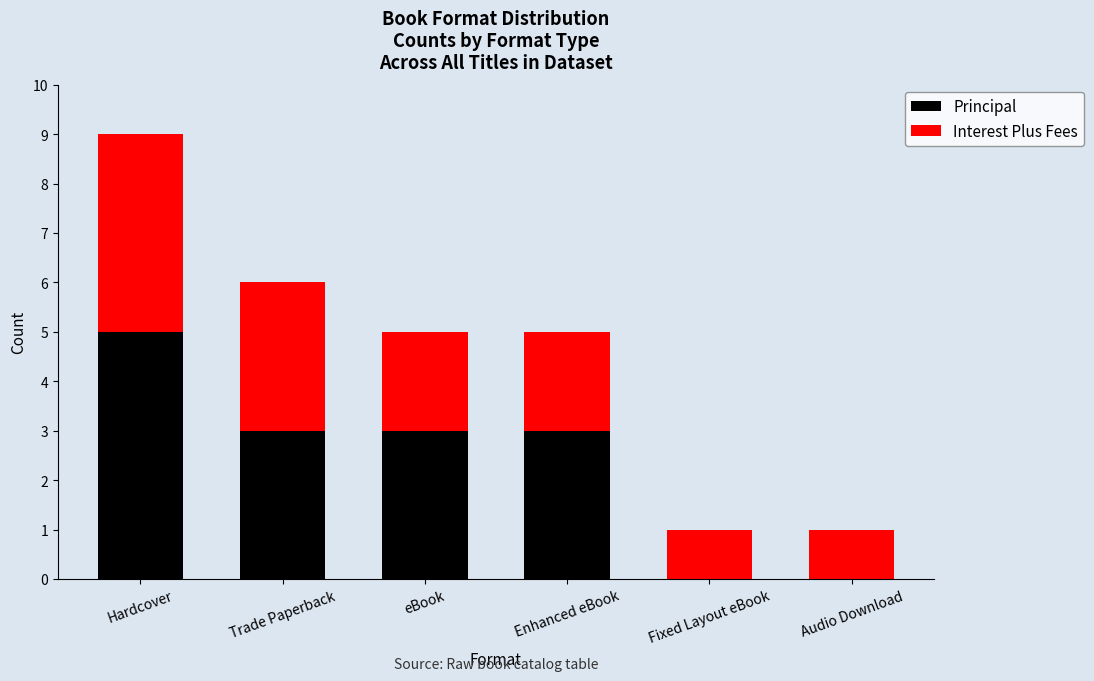

True or false: Principal has a value of 3 at Trade Paperback.

True